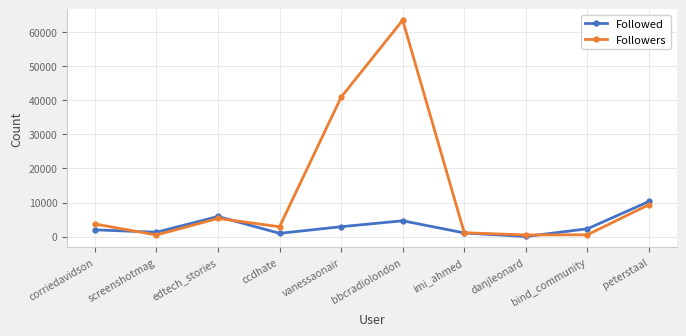

What is the maximum value for Followed?

10316